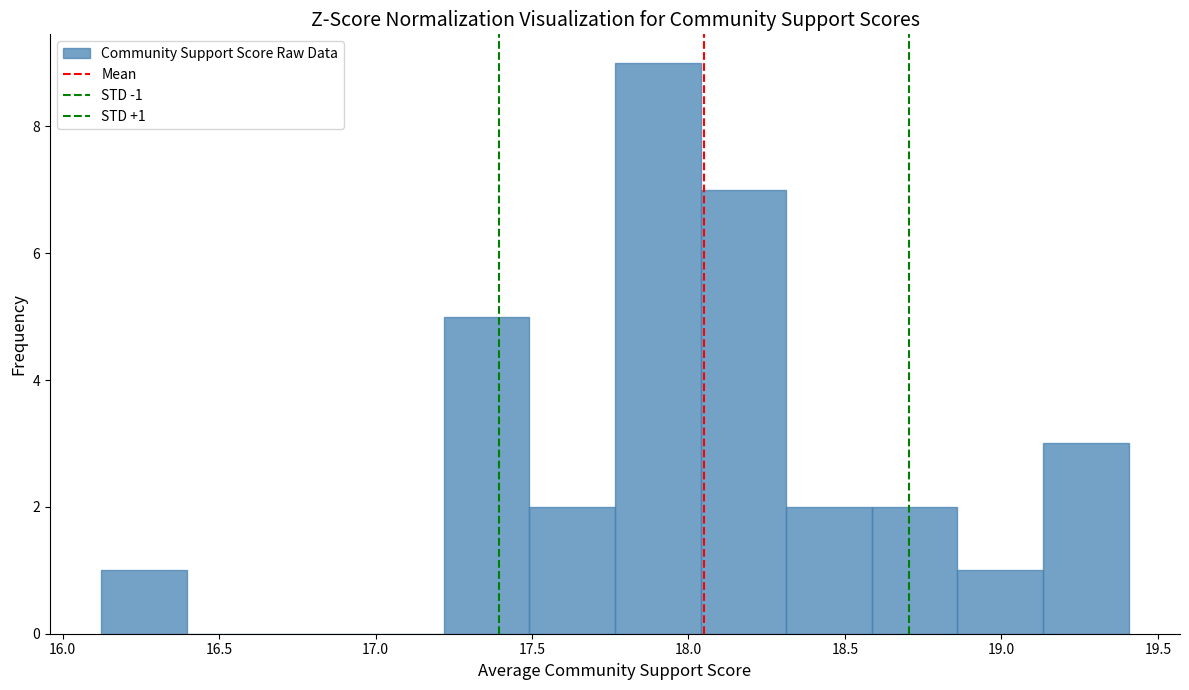

Over which range of the x-axis is the bar tallest?

17.75 to 18.05